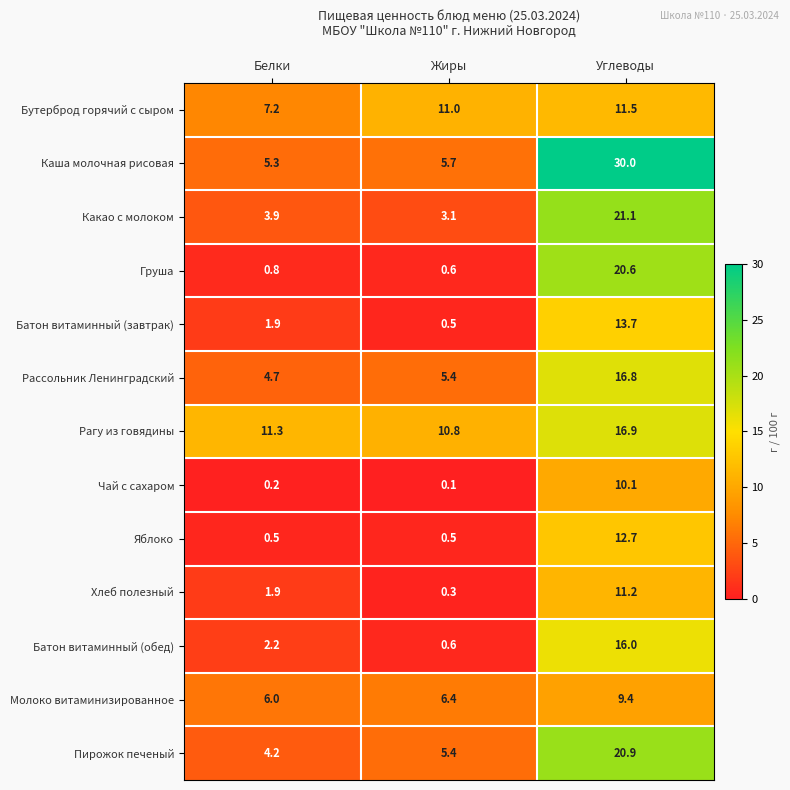

Which category has the lowest value in the Каша молочная рисовая series?

Белки